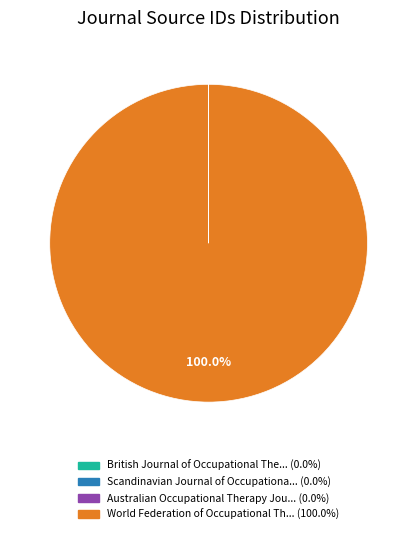

Is there any slice that represents more than half of the pie?

Yes